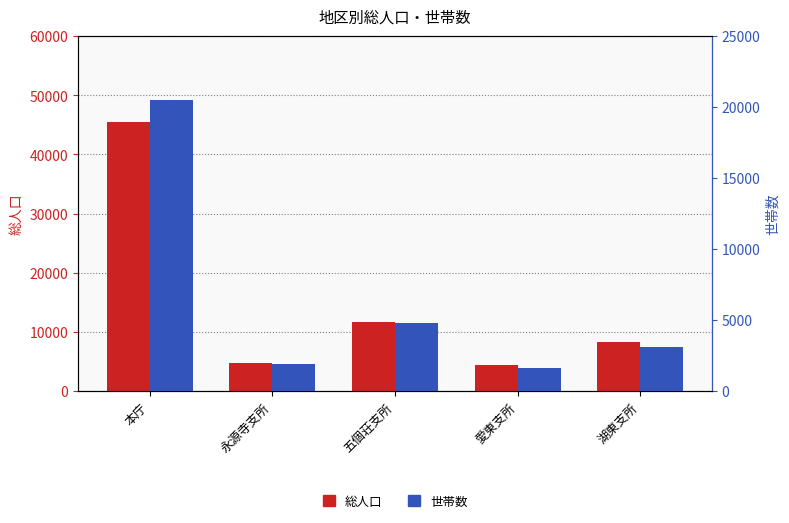

What is the sum of all 世帯数 values?

31936